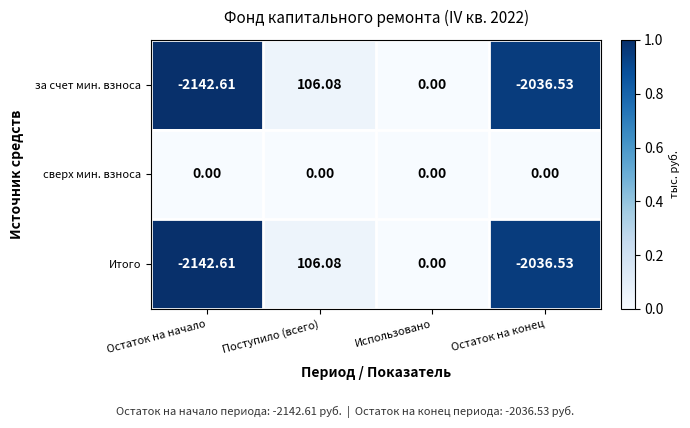

Which series has the largest total across all categories?

сверх мин. взноса